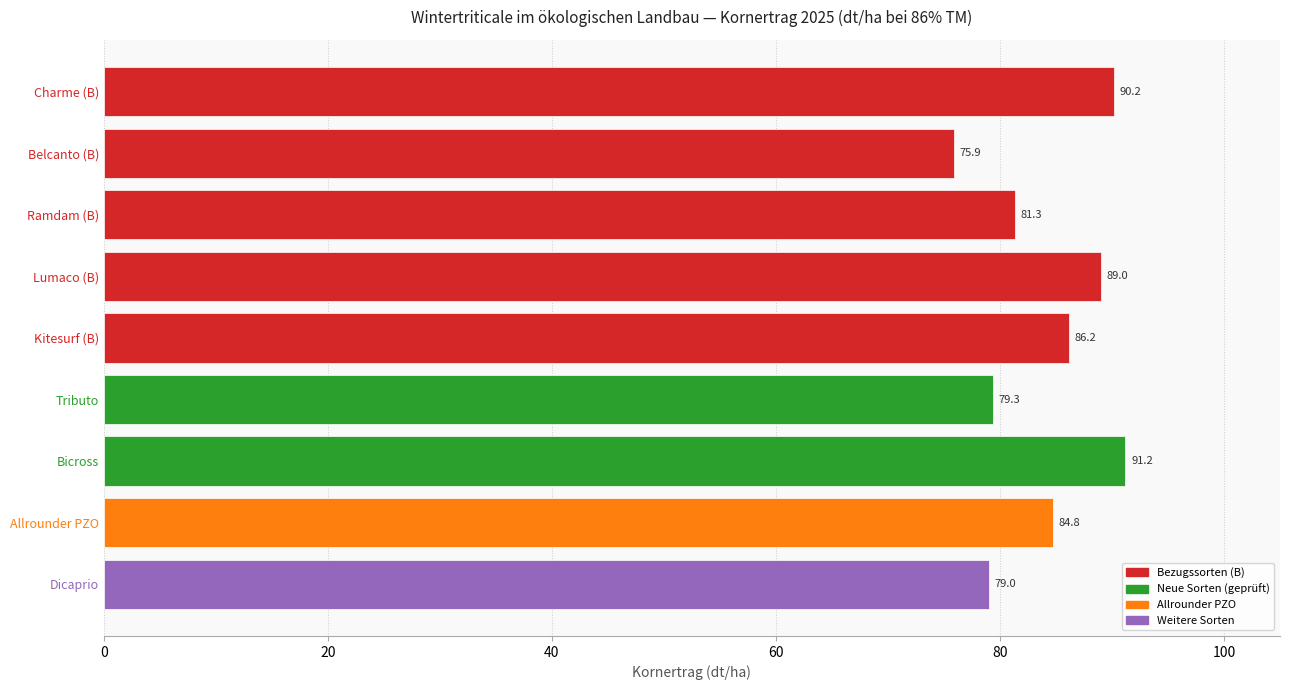

Which category has the lowest value across all series?

Belcanto (B)